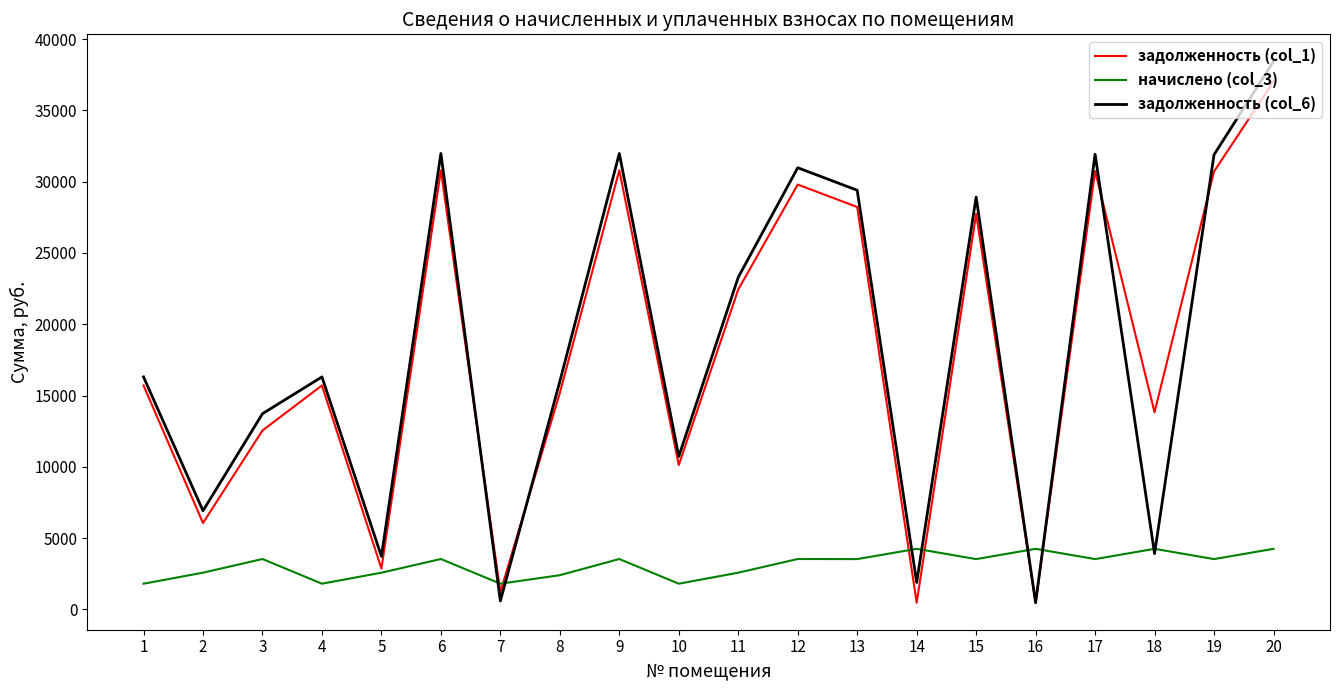

Which series has the largest range (max minus min)?

задолженность (col_6)